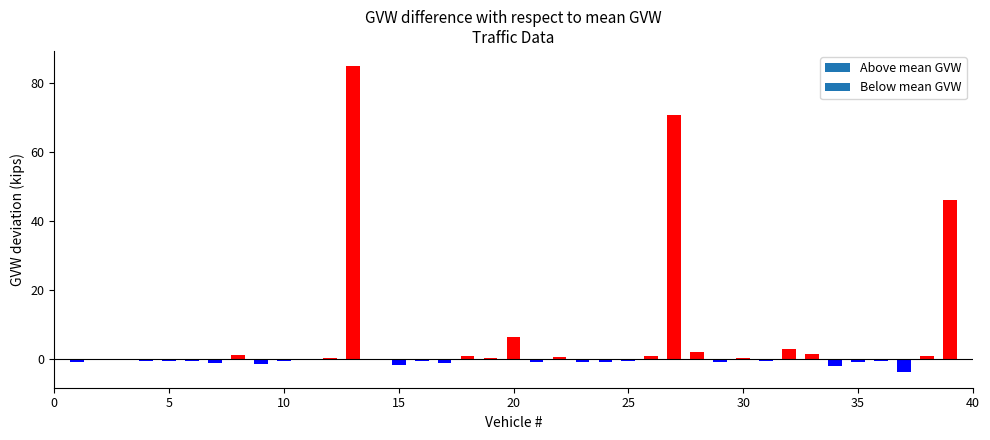

What is the sum of all values?

201.8